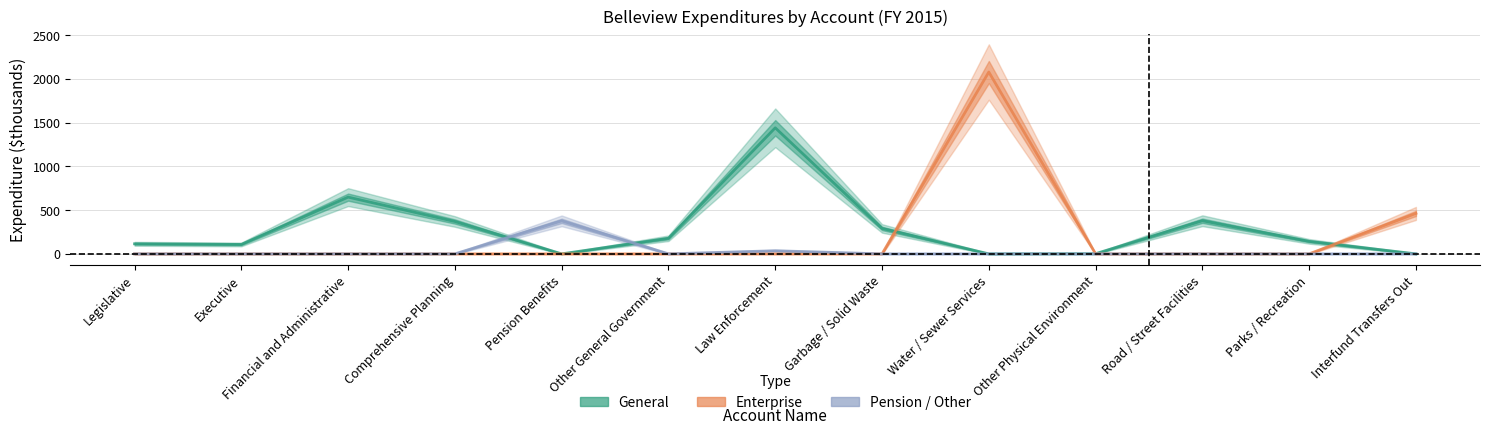

What position from the left is Interfund Transfers Out?

13